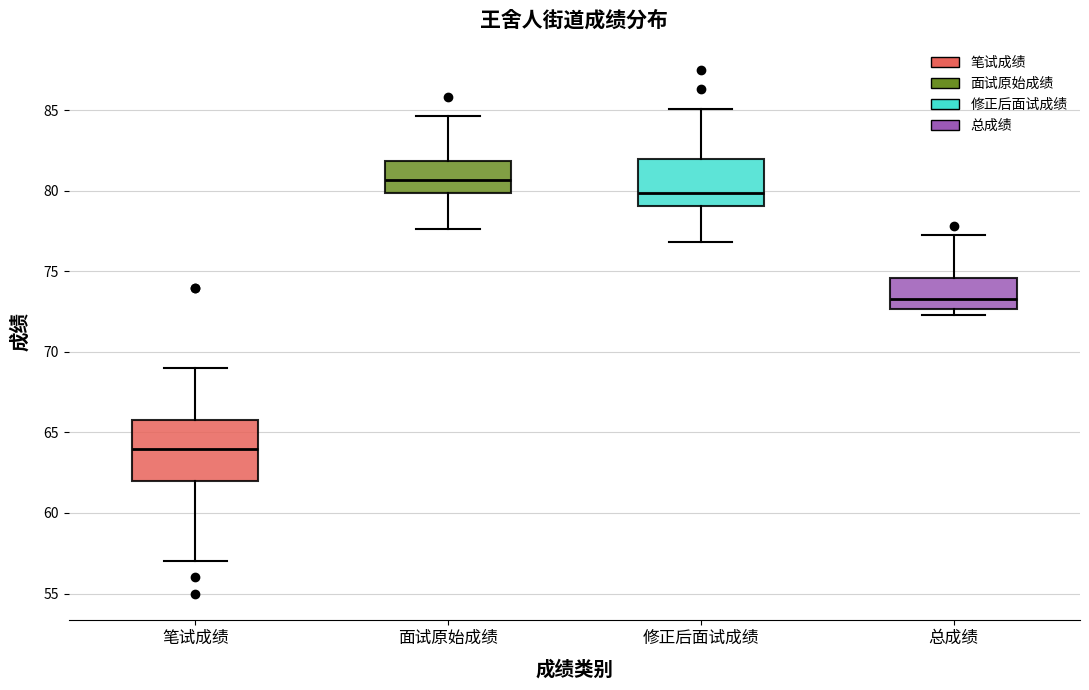

Reading left to right, transcribe this box plot: for each box, give where its median line is, the range the box spans, and where its two whiskers end, as read against the y-axis. The values are not printed on the chart, so give them approximately, as read against the axis.

笔试成绩: median 64.0, box 62.0 to 66.0, whiskers 57.0 to 69.0
面试原始成绩: median 80.5, box 80.0 to 82.0, whiskers 77.5 to 84.5
修正后面试成绩: median 80.0, box 79.0 to 82.0, whiskers 77.0 to 85.0
总成绩: median 73.5, box 72.5 to 74.5, whiskers 72.5 (just below the box's lower edge) to 77.0